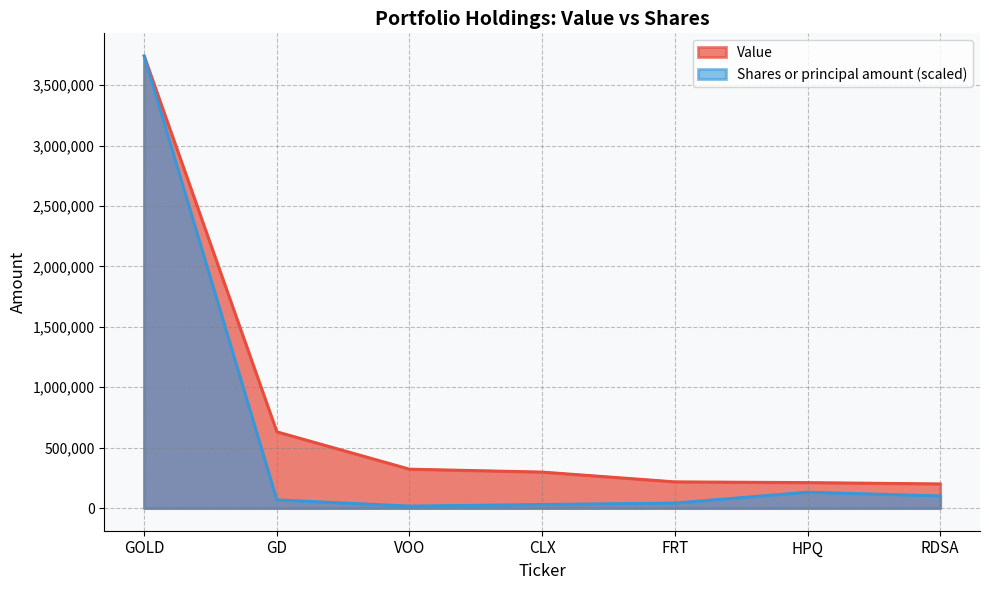

Between CLX and VOO, which is larger?

VOO